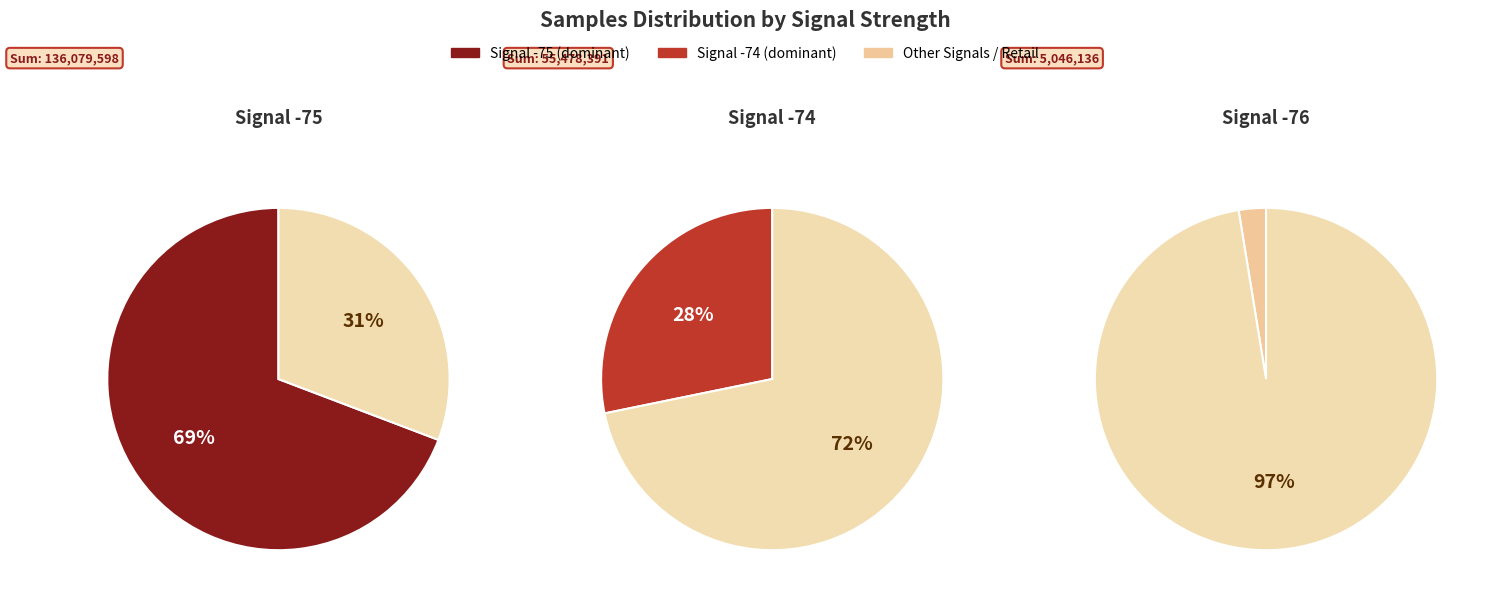

Is it true that 2 is 30% of the pie?

False